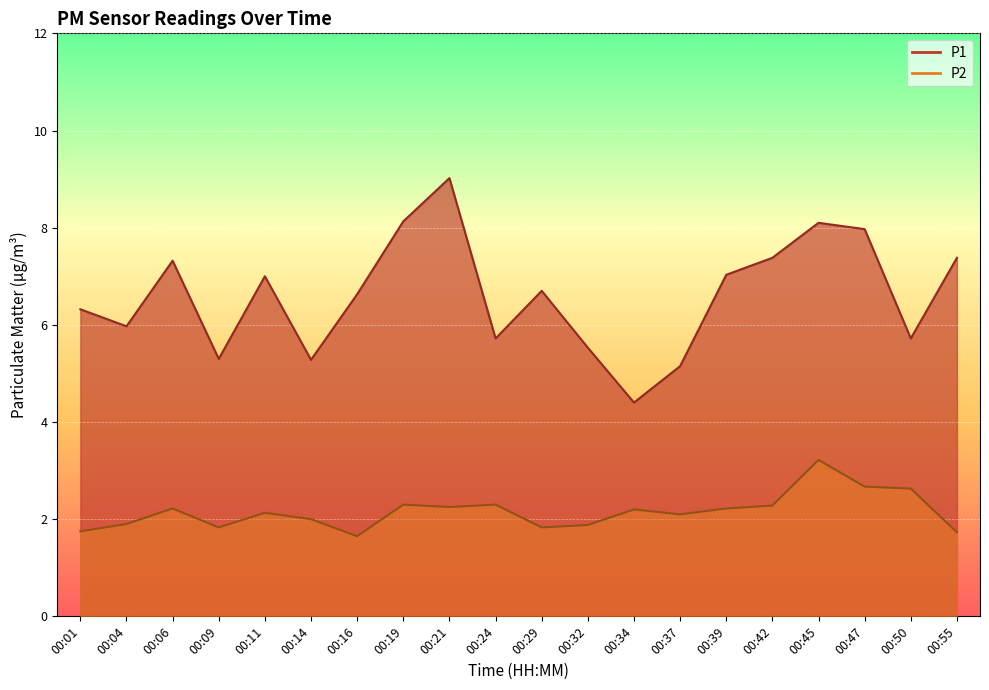

In P2, how many points are higher than both neighbors (excluding endpoints)?

6